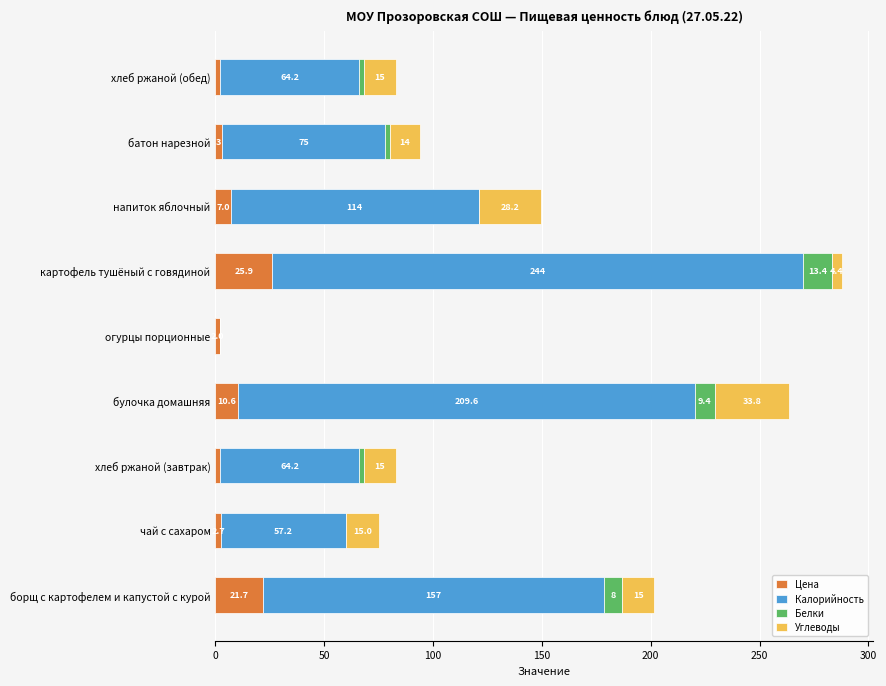

At which label is Цена closest to 13?

булочка домашняя